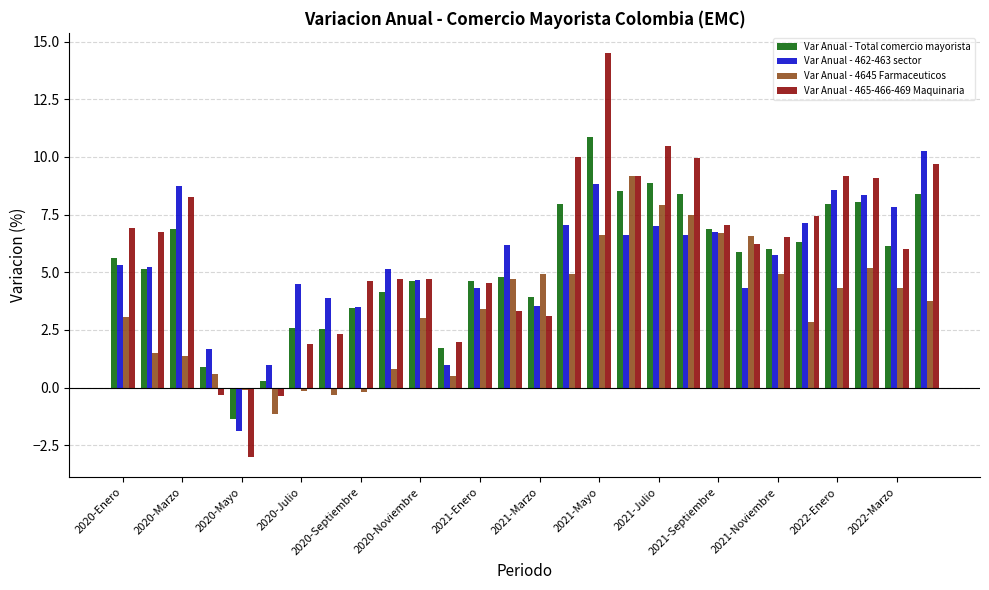

What is the average value of the Var Anual - Total comercio mayorista series?

5.4